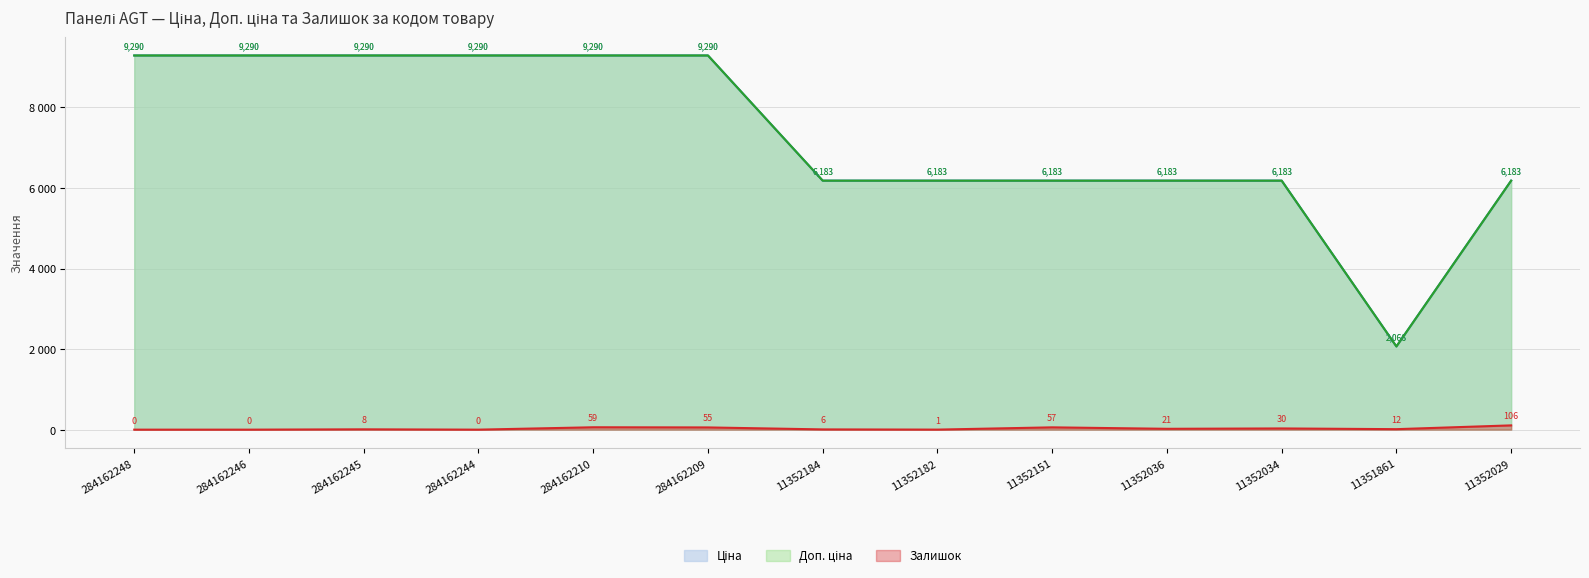

What position from the right is 284162245?

11